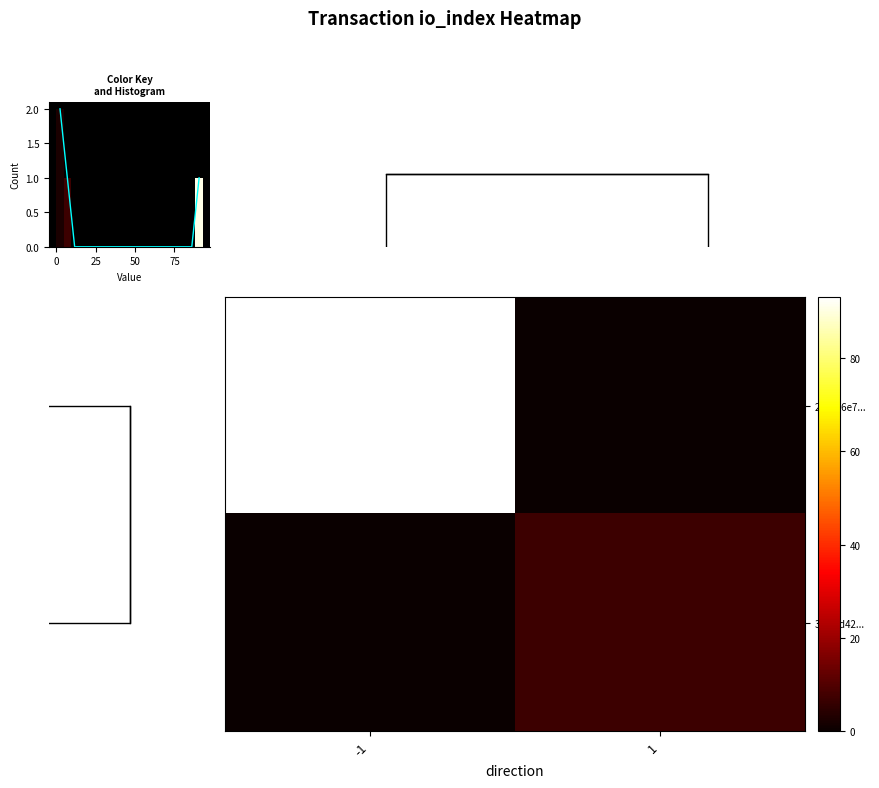

Which series has the largest total across all categories?

row_0